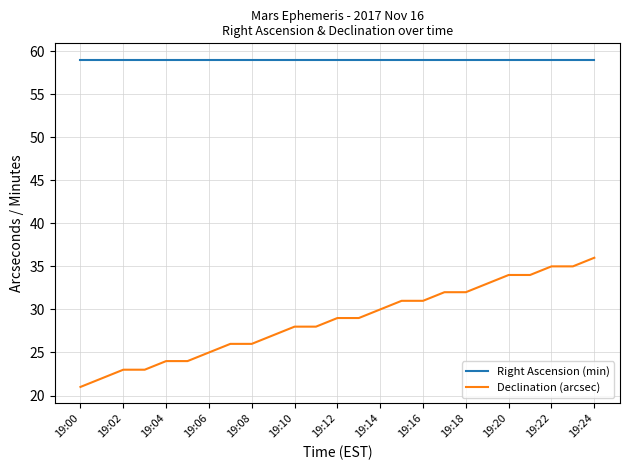

What is the difference between the maximum and minimum values in the Declination (arcsec) series?

15